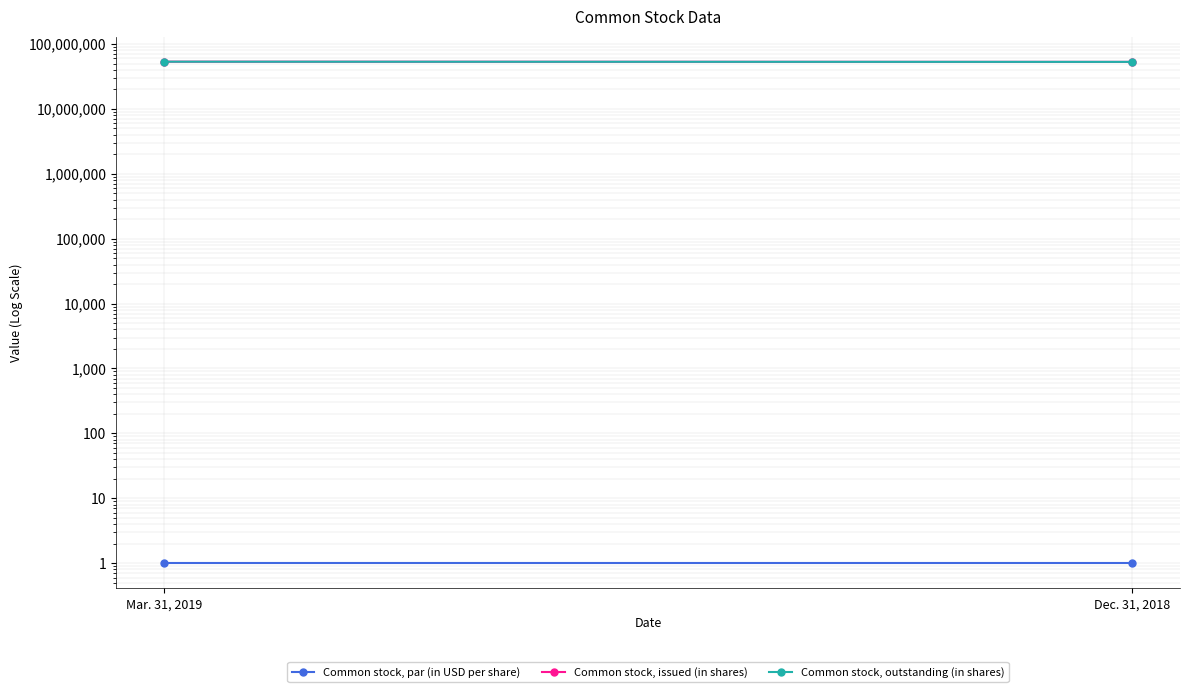

Reading right to left, list all the values displayed in this chart.

Common stock, par (in USD per share): 1	1
Common stock, issued (in shares): 53026848	53391731
Common stock, outstanding (in shares): 53026848	53391731